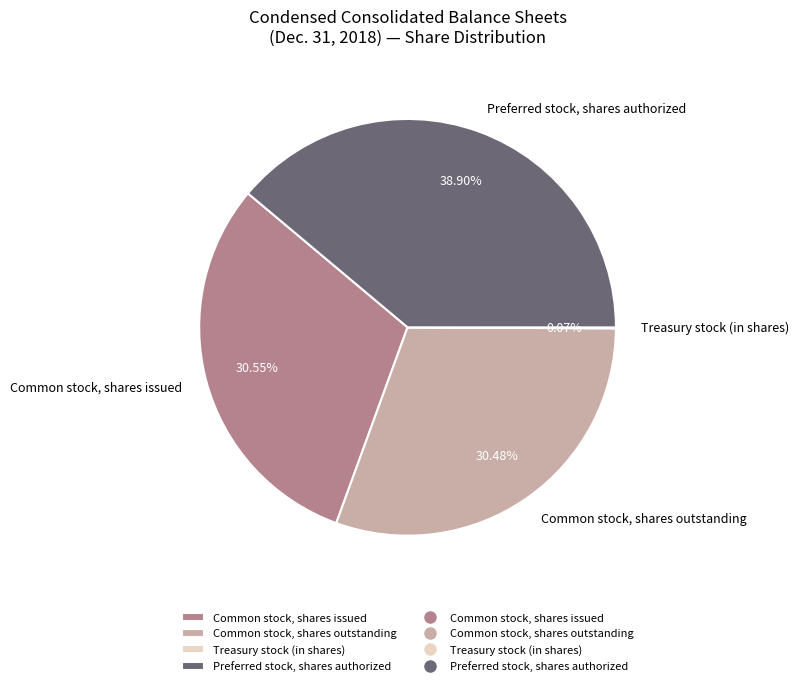

Is there any slice that represents more than half of the pie?

No